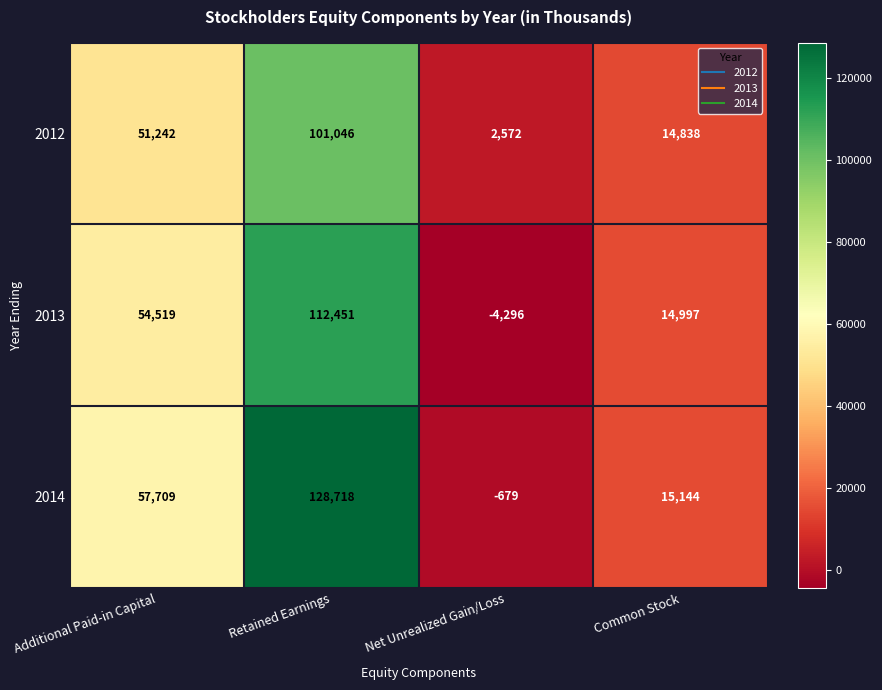

Is it true that 2012 equals 2572 at Net Unrealized Gain/Loss?

True